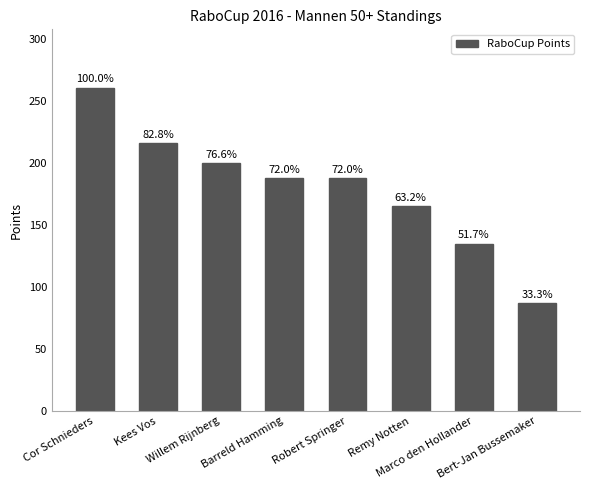

Reading left to right, what are all the values shown in this chart?

261	216	200	188	188	165	135	87